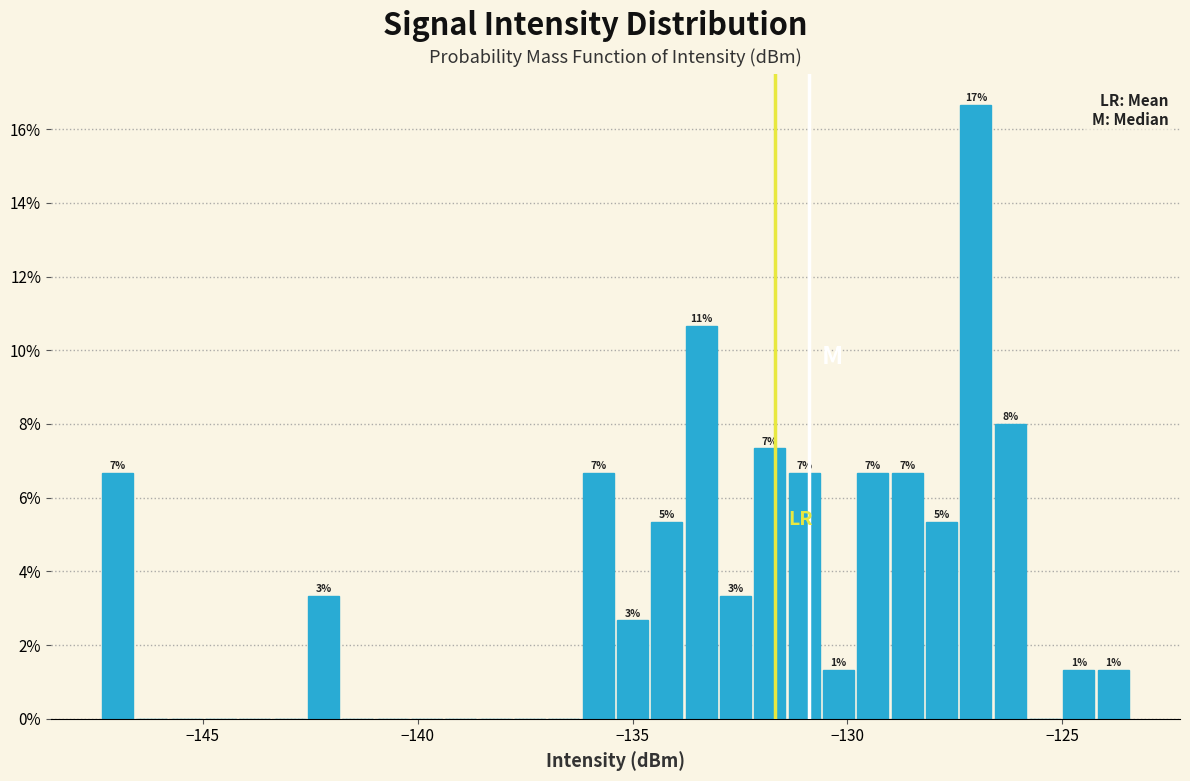

Around what value on the x-axis is the tallest bar? Give the approximate position of its centre, as read against the axis.

-127.0